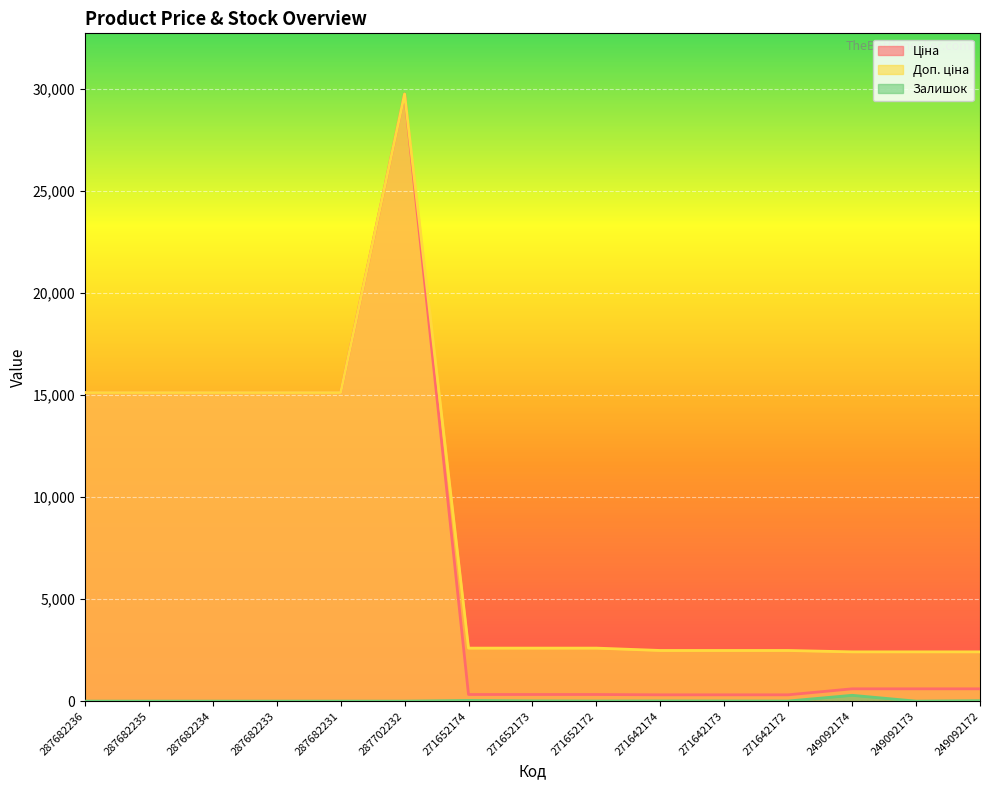

At which category is the sum across all series the highest?

287702232